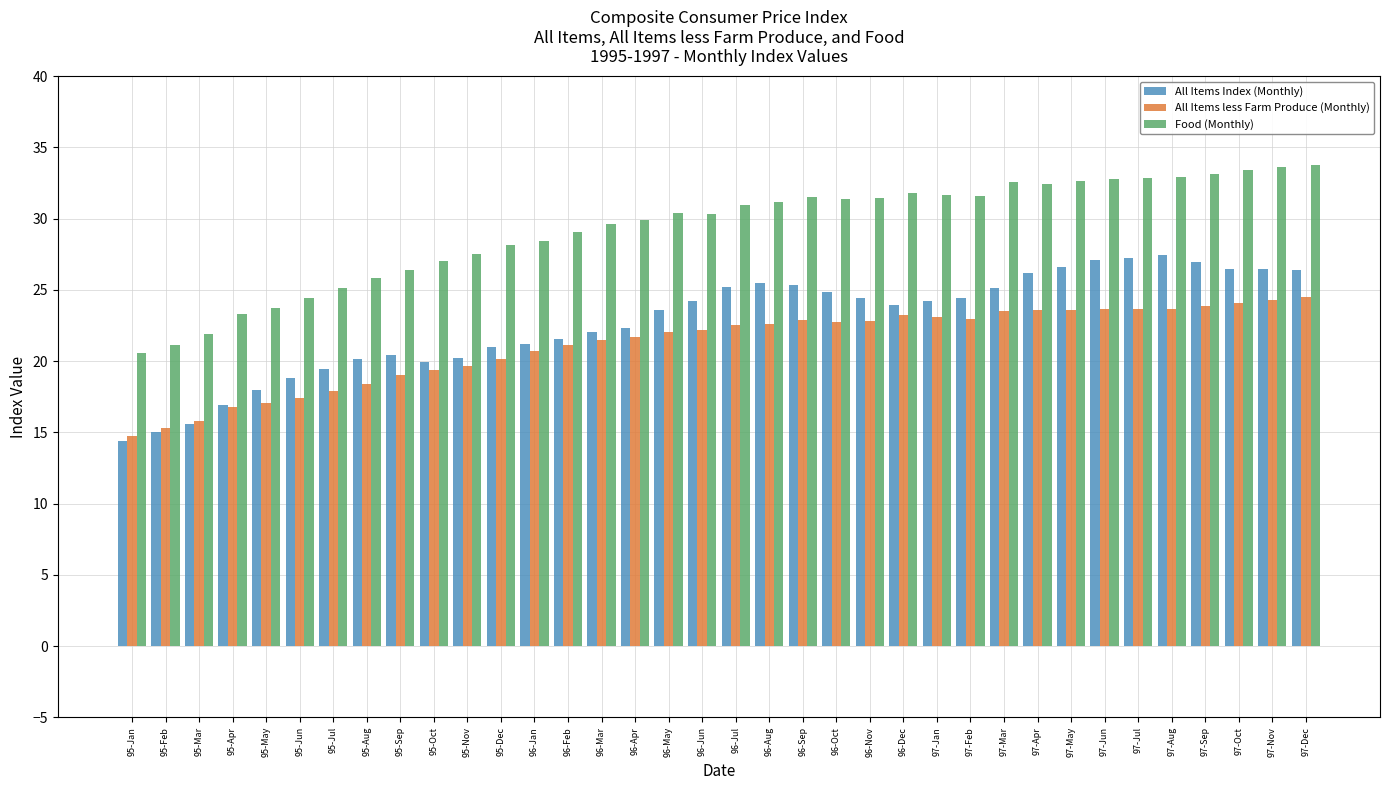

What is the sum of all All Items less Farm Produce (Monthly) values?

762.1